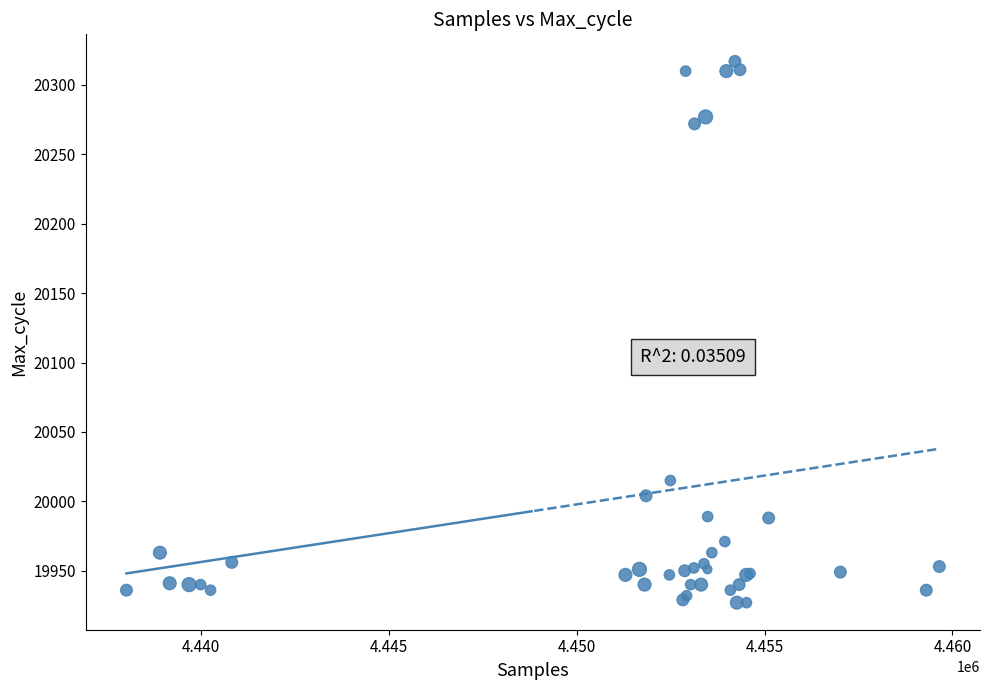

What Y value in the scatter plot is closest to 20122?

20015